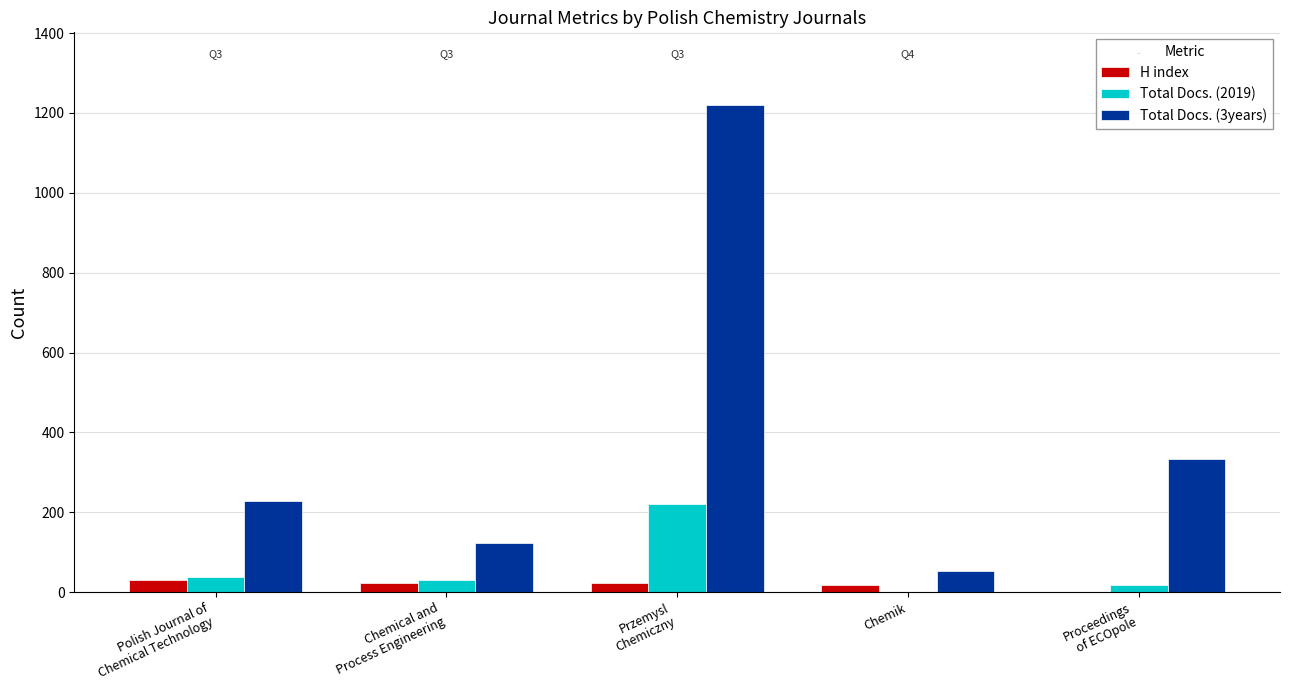

Count the number of data series in this chart.

3